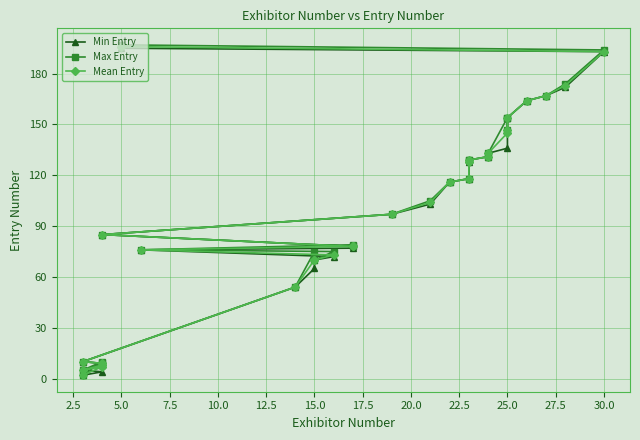

What is the average value of the Max Entry series?

98